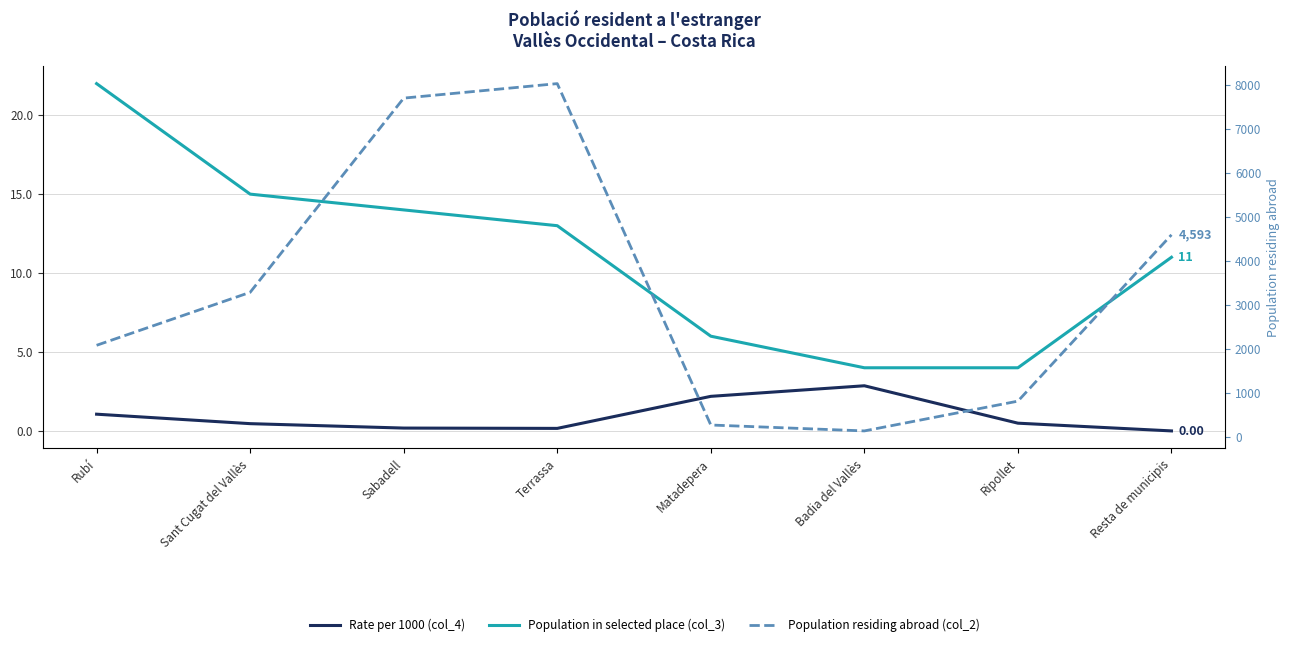

True or false: Rate per 1000 (col_4) and Population residing abroad (col_2) cross at least once.

False